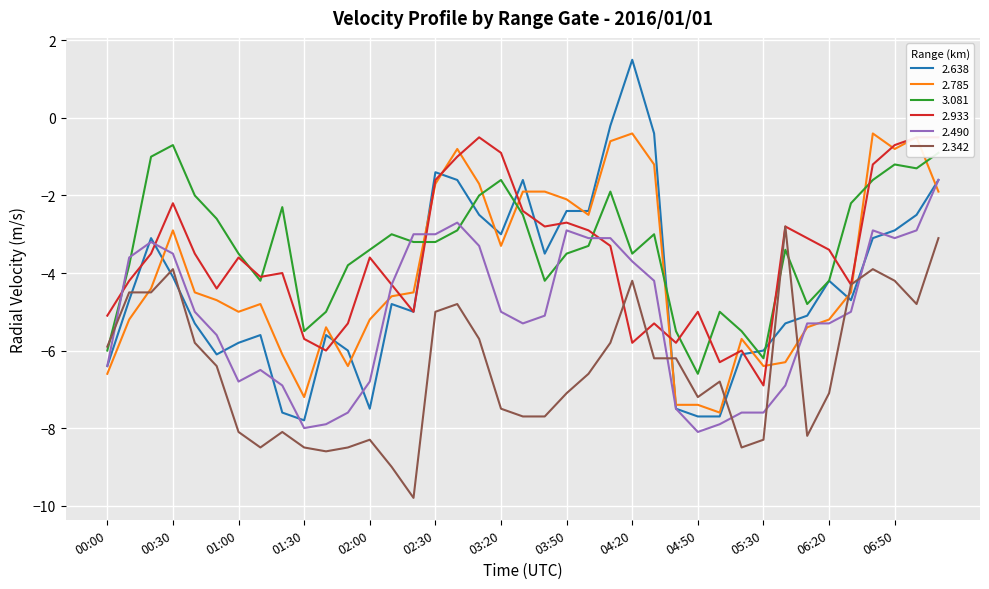

Reading right to left, list all the values displayed in this chart.

2.638: 07:10=-1.6	07:00=-2.5	06:50=-2.9	06:40=-3.1	06:30=-4.7	06:20=-4.2	06:10=-5.1	06:00=-5.3	05:30=-6.0	05:20=-6.1	05:10=-7.7	04:50=-7.7	04:40=-7.5	04:30=-0.4	04:20=1.5	04:10=-0.2	04:00=-2.4	03:50=-2.4	03:40=-3.5	03:30=-1.6	03:20=-3.0	03:10=-2.5	03:00=-1.6	02:30=-1.4	02:20=-5.0	02:10=-4.8	02:00=-7.5	01:50=-6.0	01:40=-5.6	01:30=-7.8	01:20=-7.6	01:10=-5.6	01:00=-5.8	00:50=-6.1	00:40=-5.3	00:30=-4.1	00:20=-3.1	00:10=-4.7	00:00=-6.4
2.785: 07:10=-1.9	07:00=-0.5	06:50=-0.8	06:40=-0.4	06:30=-4.5	06:20=-5.2	06:10=-5.4	06:00=-6.3	05:30=-6.4	05:20=-5.7	05:10=-7.6	04:50=-7.4	04:40=-7.4	04:30=-1.2	04:20=-0.4	04:10=-0.6	04:00=-2.5	03:50=-2.1	03:40=-1.9	03:30=-1.9	03:20=-3.3	03:10=-1.7	03:00=-0.8	02:30=-1.7	02:20=-4.5	02:10=-4.6	02:00=-5.2	01:50=-6.4	01:40=-5.4	01:30=-7.2	01:20=-6.1	01:10=-4.8	01:00=-5.0	00:50=-4.7	00:40=-4.5	00:30=-2.9	00:20=-4.4	00:10=-5.2	00:00=-6.6
3.081: 07:10=-0.9	07:00=-1.3	06:50=-1.2	06:40=-1.6	06:30=-2.2	06:20=-4.2	06:10=-4.8	06:00=-3.4	05:30=-6.2	05:20=-5.5	05:10=-5.0	04:50=-6.6	04:40=-5.5	04:30=-3.0	04:20=-3.5	04:10=-1.9	04:00=-3.3	03:50=-3.5	03:40=-4.2	03:30=-2.5	03:20=-1.6	03:10=-2.0	03:00=-2.9	02:30=-3.2	02:20=-3.2	02:10=-3.0	02:00=-3.4	01:50=-3.8	01:40=-5.0	01:30=-5.5	01:20=-2.3	01:10=-4.2	01:00=-3.5	00:50=-2.6	00:40=-2.0	00:30=-0.7	00:20=-1.0	00:10=-3.8	00:00=-6.0
2.933: 07:10=-0.5	07:00=-0.5	06:50=-0.7	06:40=-1.2	06:30=-4.3	06:20=-3.4	06:10=-3.1	06:00=-2.8	05:30=-6.9	05:20=-6.0	05:10=-6.3	04:50=-5.0	04:40=-5.8	04:30=-5.3	04:20=-5.8	04:10=-3.3	04:00=-2.9	03:50=-2.7	03:40=-2.8	03:30=-2.4	03:20=-0.9	03:10=-0.5	03:00=-1.0	02:30=-1.6	02:20=-5.0	02:10=-4.3	02:00=-3.6	01:50=-5.3	01:40=-6.0	01:30=-5.7	01:20=-4.0	01:10=-4.1	01:00=-3.6	00:50=-4.4	00:40=-3.5	00:30=-2.2	00:20=-3.5	00:10=-4.2	00:00=-5.1
2.490: 07:10=-1.6	07:00=-2.9	06:50=-3.1	06:40=-2.9	06:30=-5.0	06:20=-5.3	06:10=-5.3	06:00=-6.9	05:30=-7.6	05:20=-7.6	05:10=-7.9	04:50=-8.1	04:40=-7.5	04:30=-4.2	04:20=-3.7	04:10=-3.1	04:00=-3.1	03:50=-2.9	03:40=-5.1	03:30=-5.3	03:20=-5.0	03:10=-3.3	03:00=-2.7	02:30=-3.0	02:20=-3.0	02:10=-4.3	02:00=-6.8	01:50=-7.6	01:40=-7.9	01:30=-8.0	01:20=-6.9	01:10=-6.5	01:00=-6.8	00:50=-5.6	00:40=-5.0	00:30=-3.5	00:20=-3.2	00:10=-3.6	00:00=-6.4
2.342: 07:10=-3.1	07:00=-4.8	06:50=-4.2	06:40=-3.9	06:30=-4.3	06:20=-7.1	06:10=-8.2	06:00=-2.8	05:30=-8.3	05:20=-8.5	05:10=-6.8	04:50=-7.2	04:40=-6.2	04:30=-6.2	04:20=-4.2	04:10=-5.8	04:00=-6.6	03:50=-7.1	03:40=-7.7	03:30=-7.7	03:20=-7.5	03:10=-5.7	03:00=-4.8	02:30=-5.0	02:20=-9.8	02:10=-9.0	02:00=-8.3	01:50=-8.5	01:40=-8.6	01:30=-8.5	01:20=-8.1	01:10=-8.5	01:00=-8.1	00:50=-6.4	00:40=-5.8	00:30=-3.9	00:20=-4.5	00:10=-4.5	00:00=-5.9